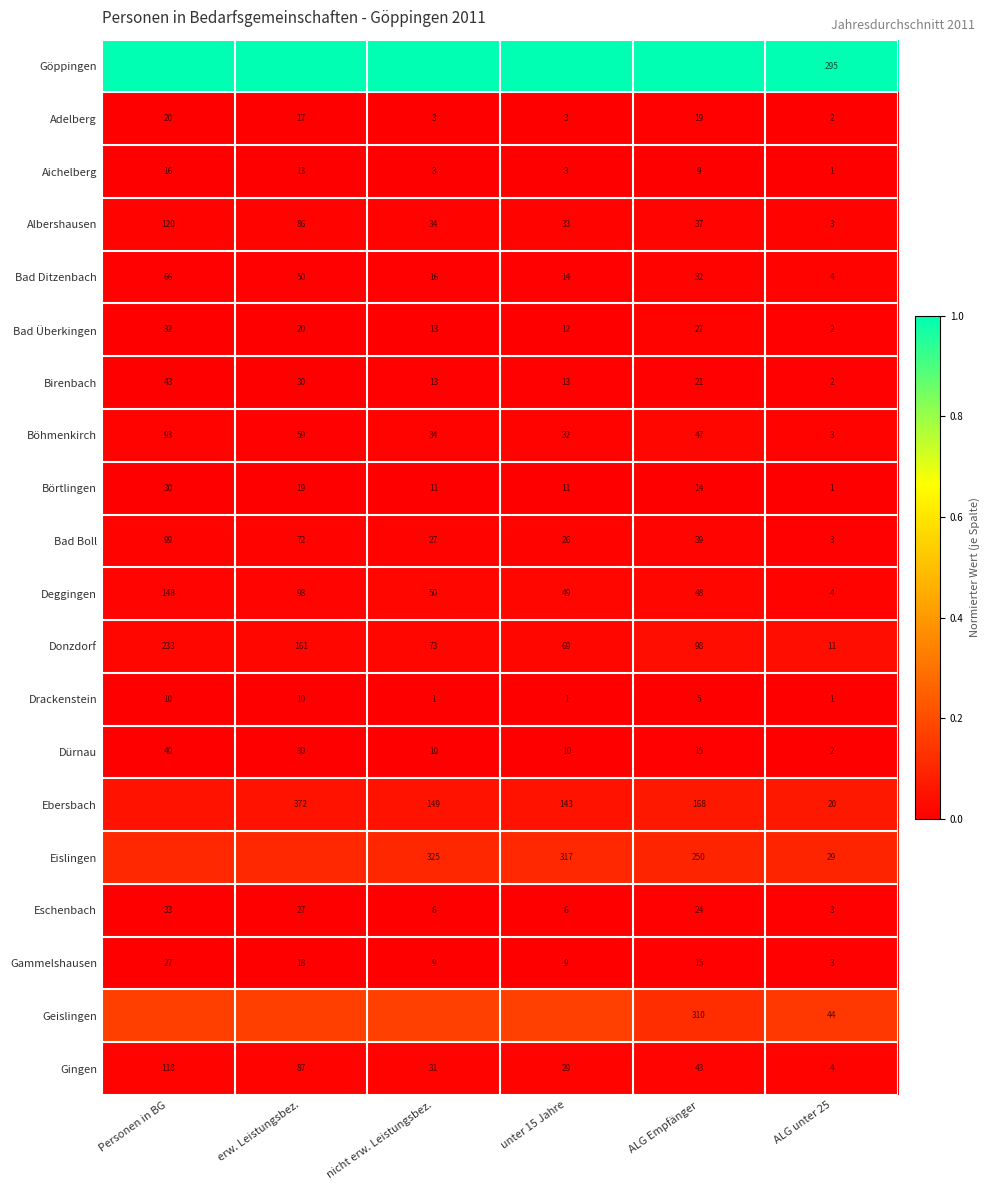

At which label is Bad Boll closest to 51?

ALG Empfänger